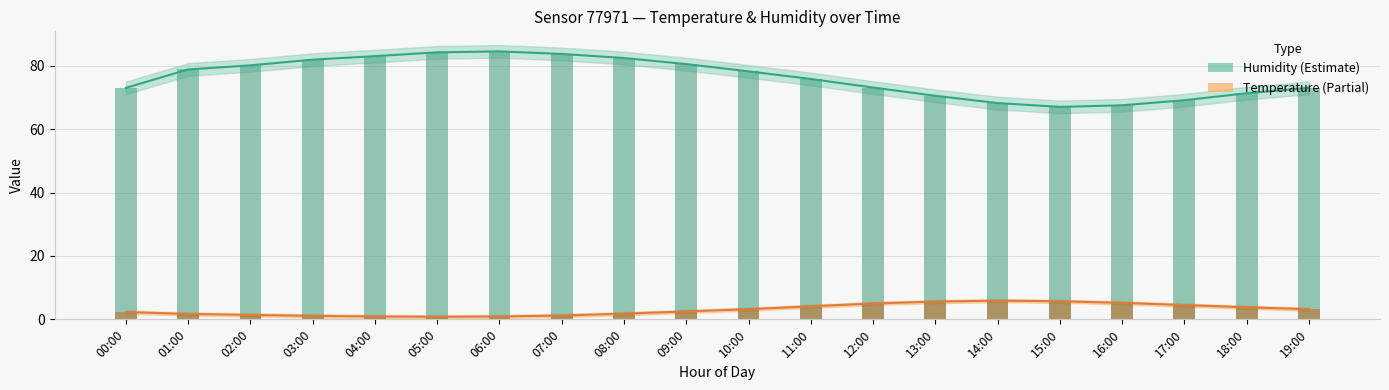

How many values in the humidity_bar series exceed 78?

10